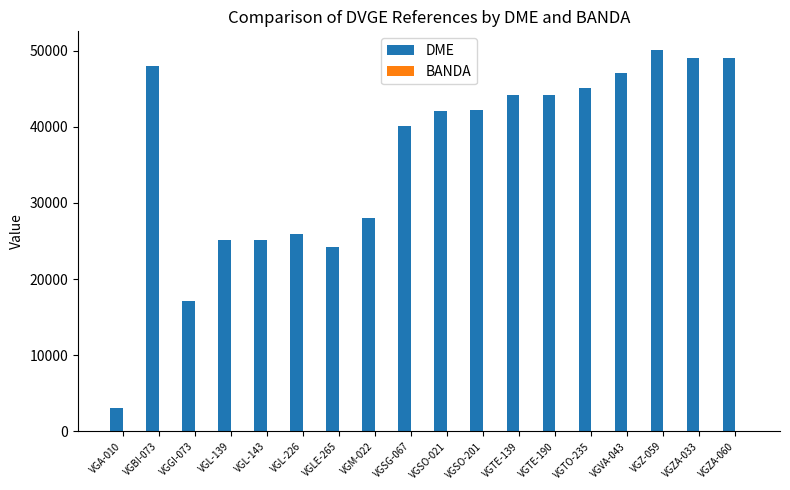

What is the highest value of the DME series?

50046